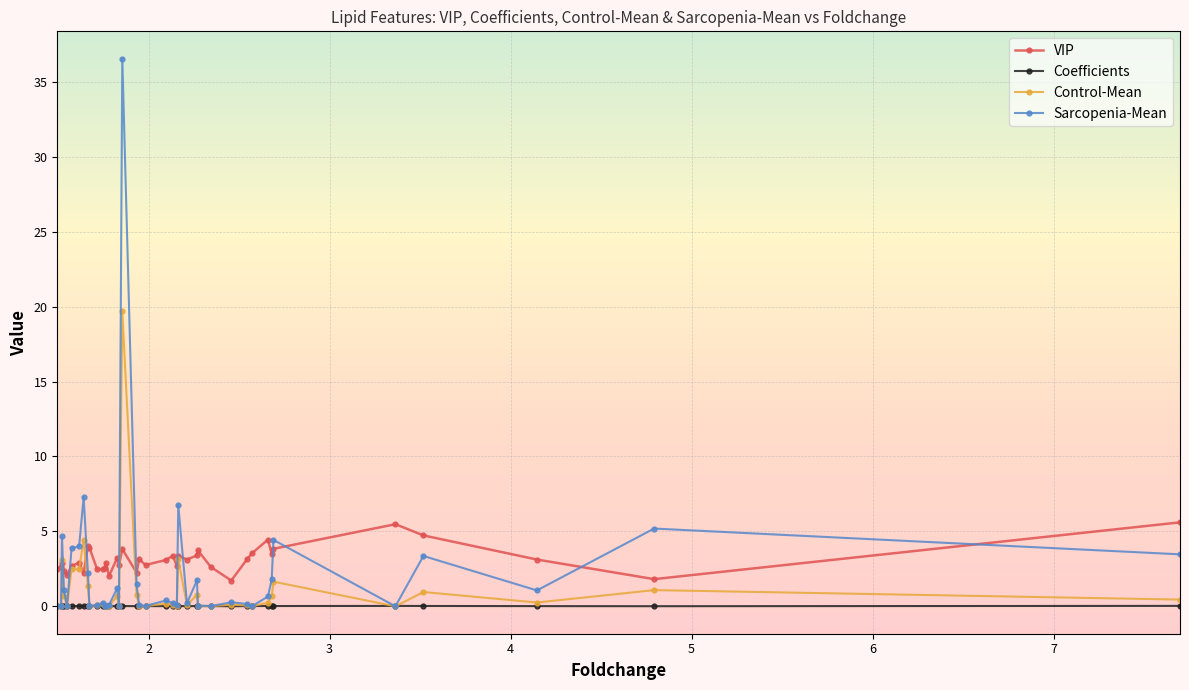

True or false: VIP has more than 0 interior local peaks.

True